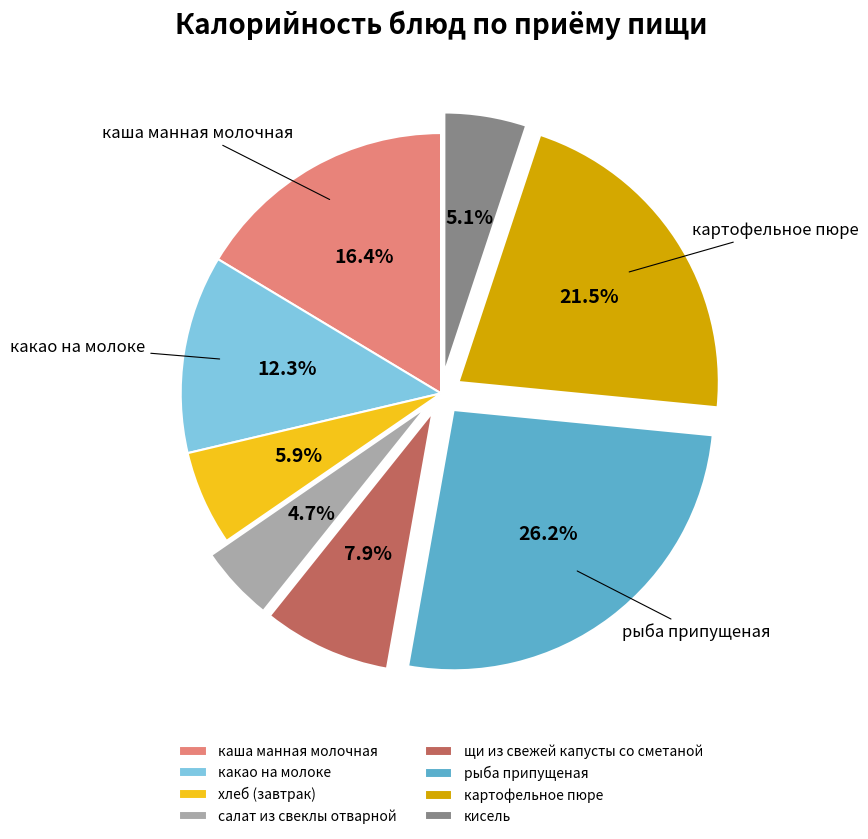

What is the largest slice in the pie chart?

рыба припущеная